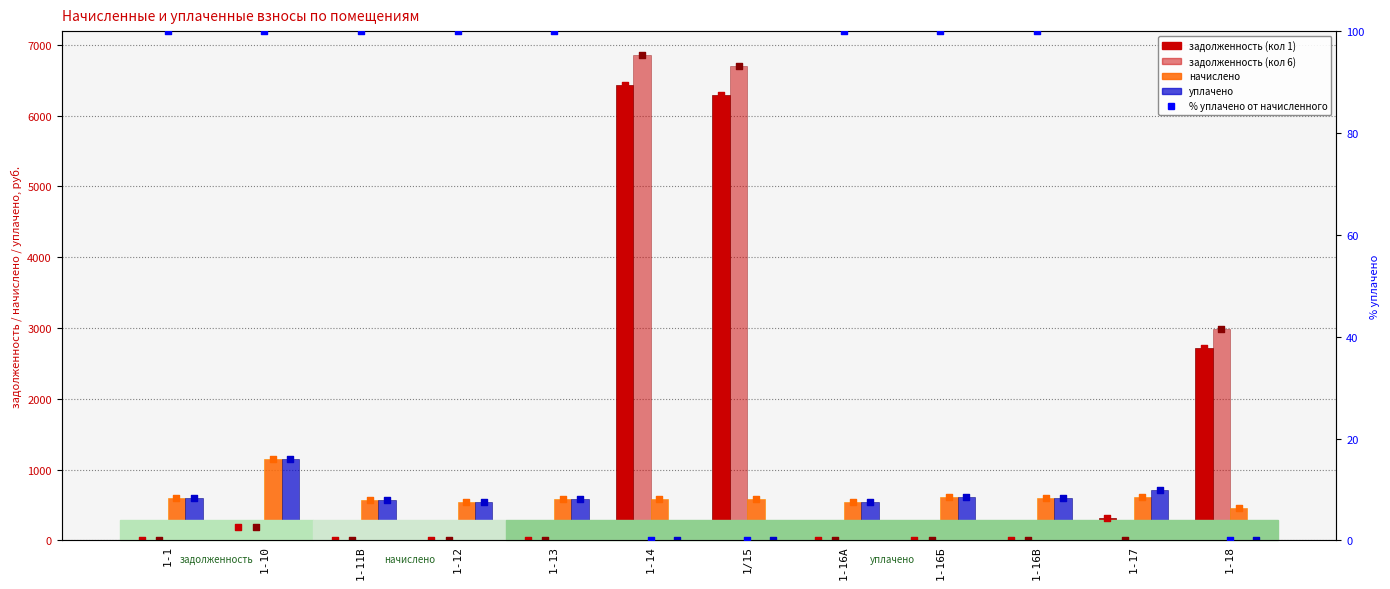

Is the value of уплачено at 1-1 greater than the value of задолженность (кол 6) at 1-16В?

Yes